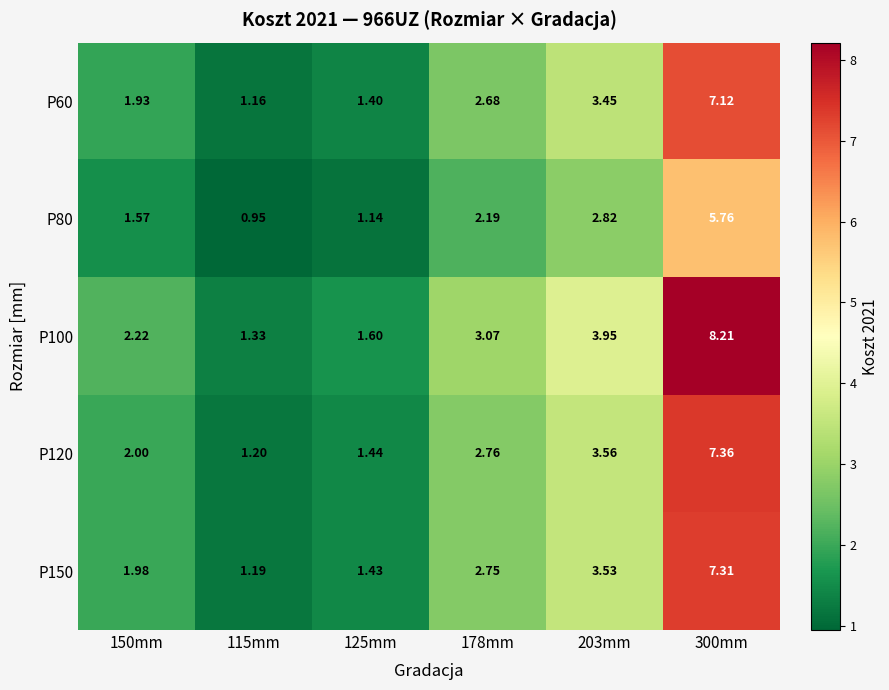

Is the value of P100 at 115mm greater than the value of P120 at 115mm?

Yes